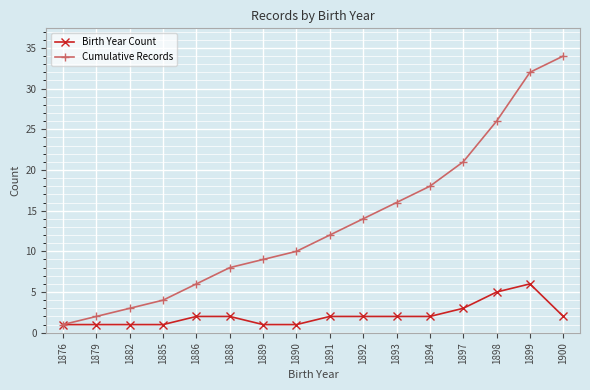

What is the spread (max minus min) of values at 1886?

4